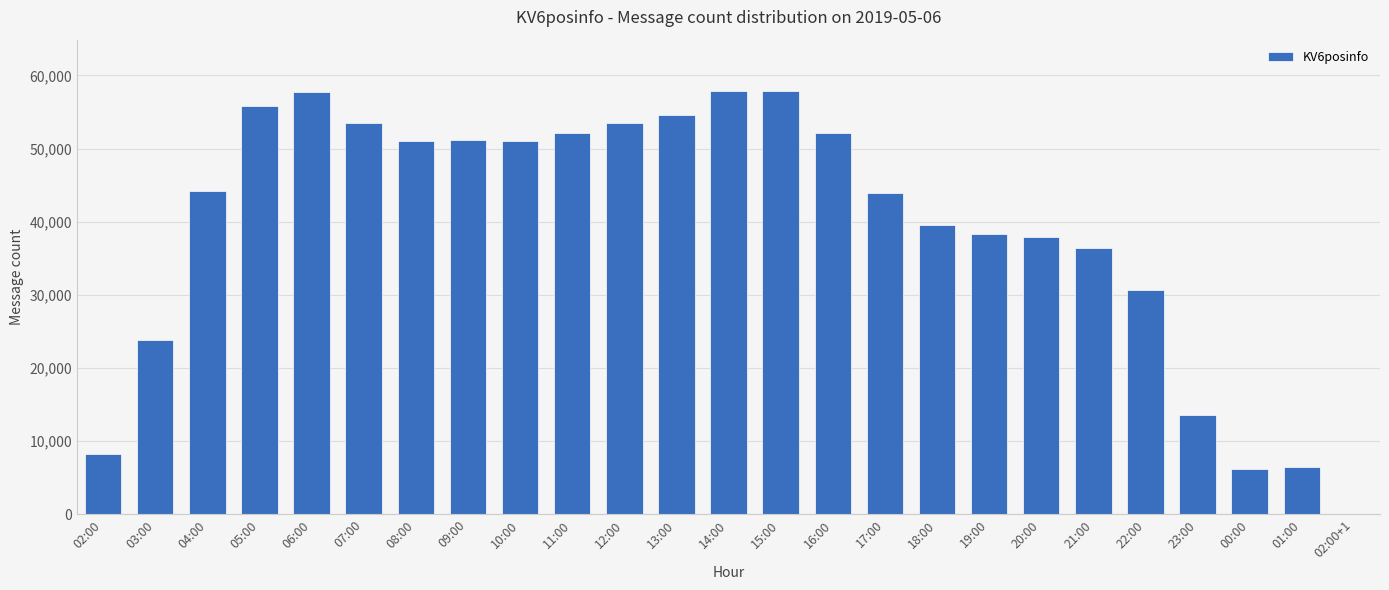

Which has a higher value, 05:00 or 03:00?

05:00